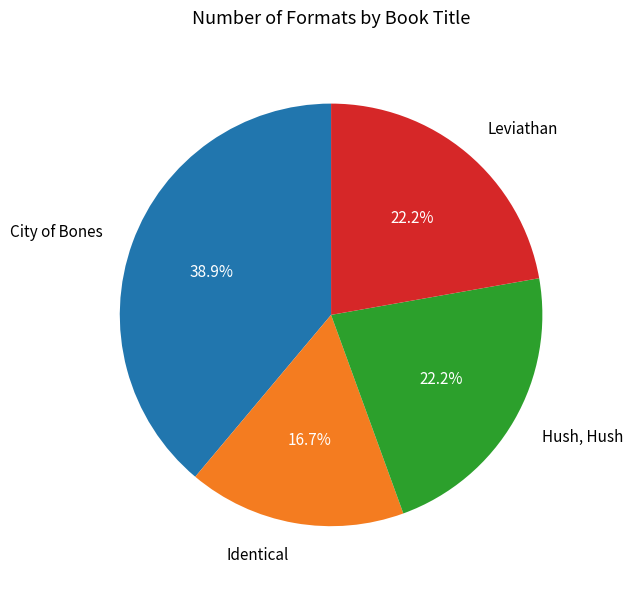

Approximately how many times larger is the value at City of Bones compared to Identical?

2.3